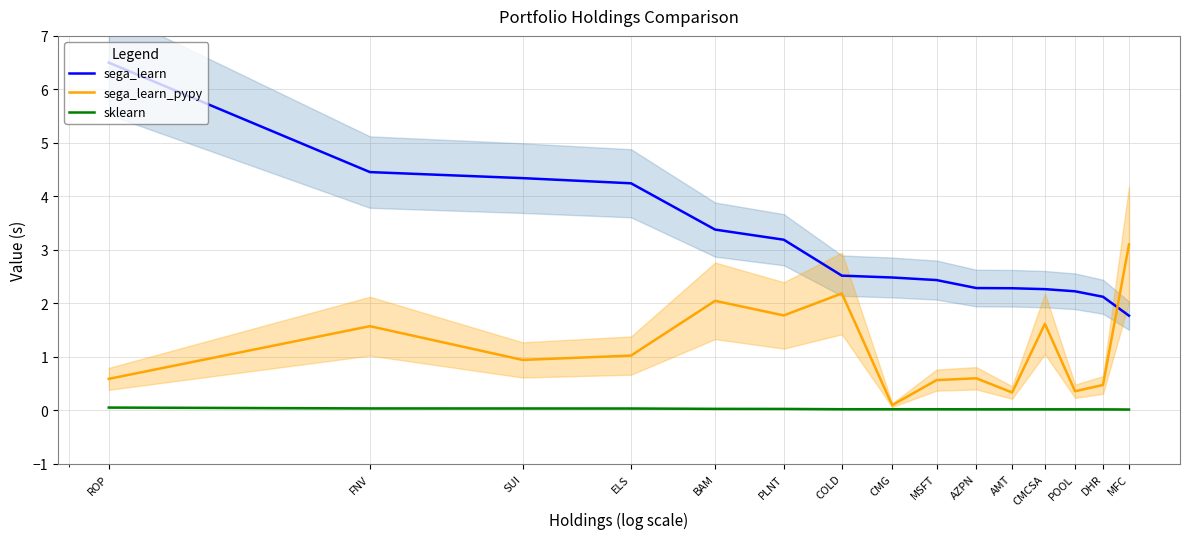

Which series has the widest spread of values?

sega_learn